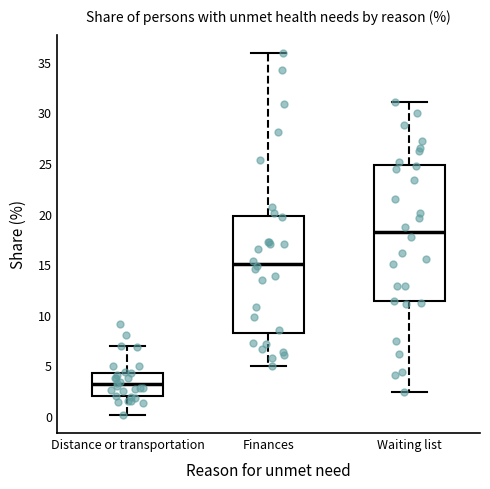

Which box has the highest median line?

Waiting list